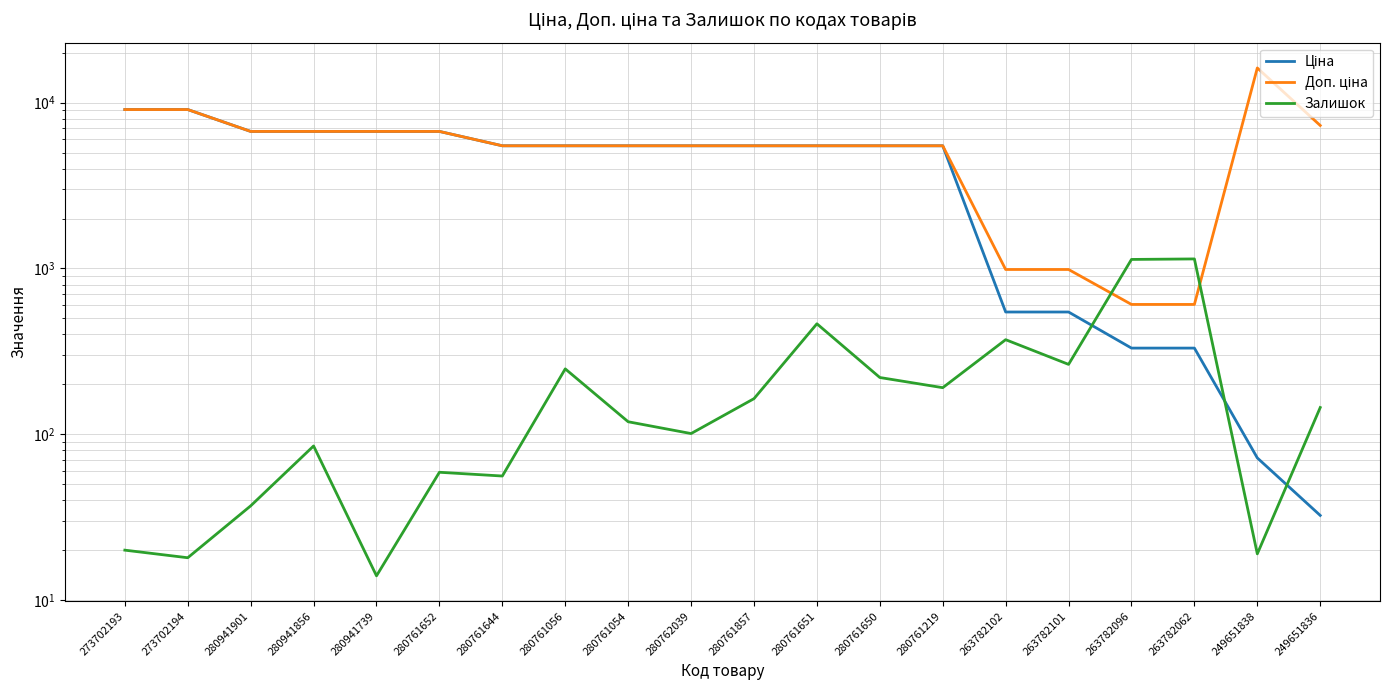

How many lines are shown in the chart?

3